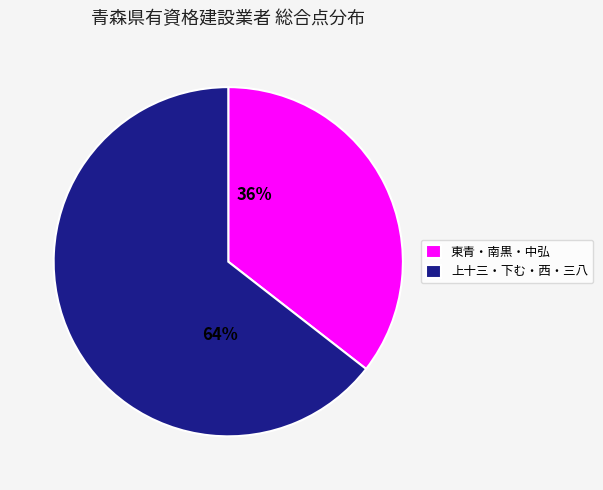

How many slices are in this pie chart?

2